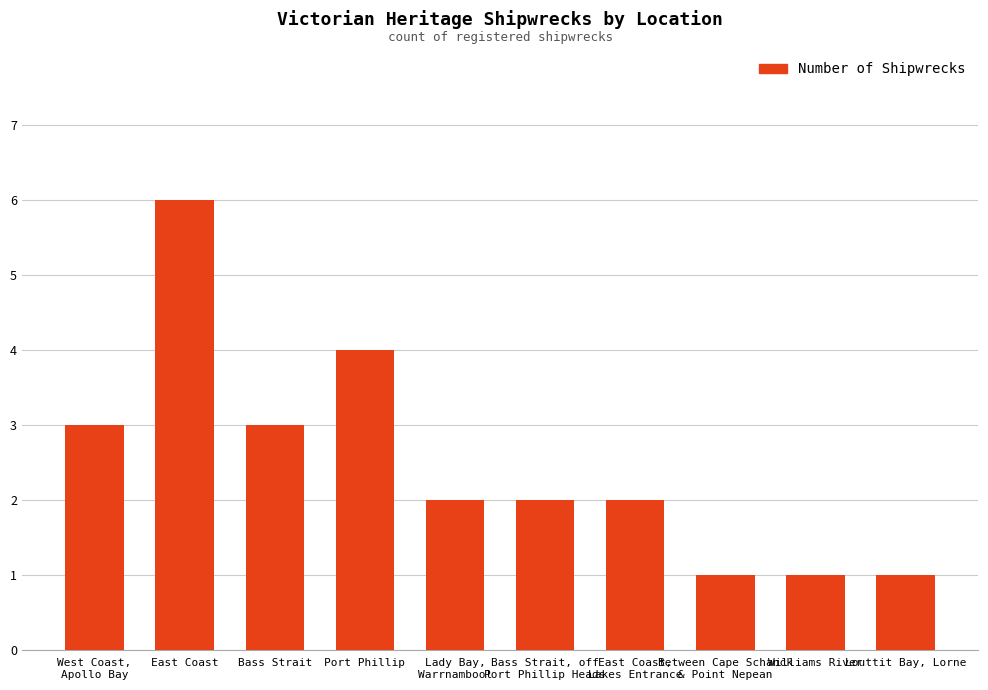

What is the difference between the second highest and minimum values?

3